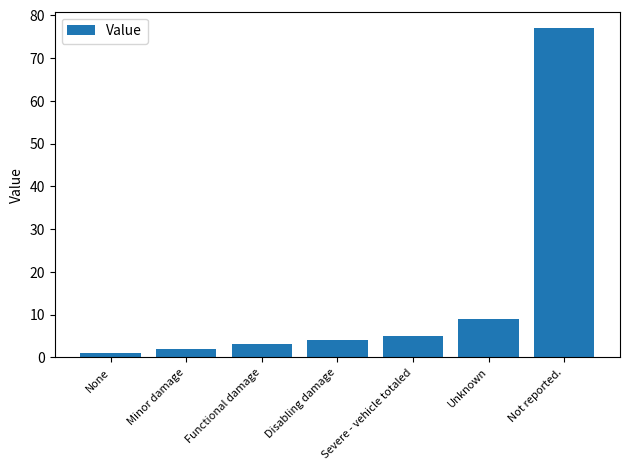

True or false: the data shows 5 at Severe - vehicle totaled.

True